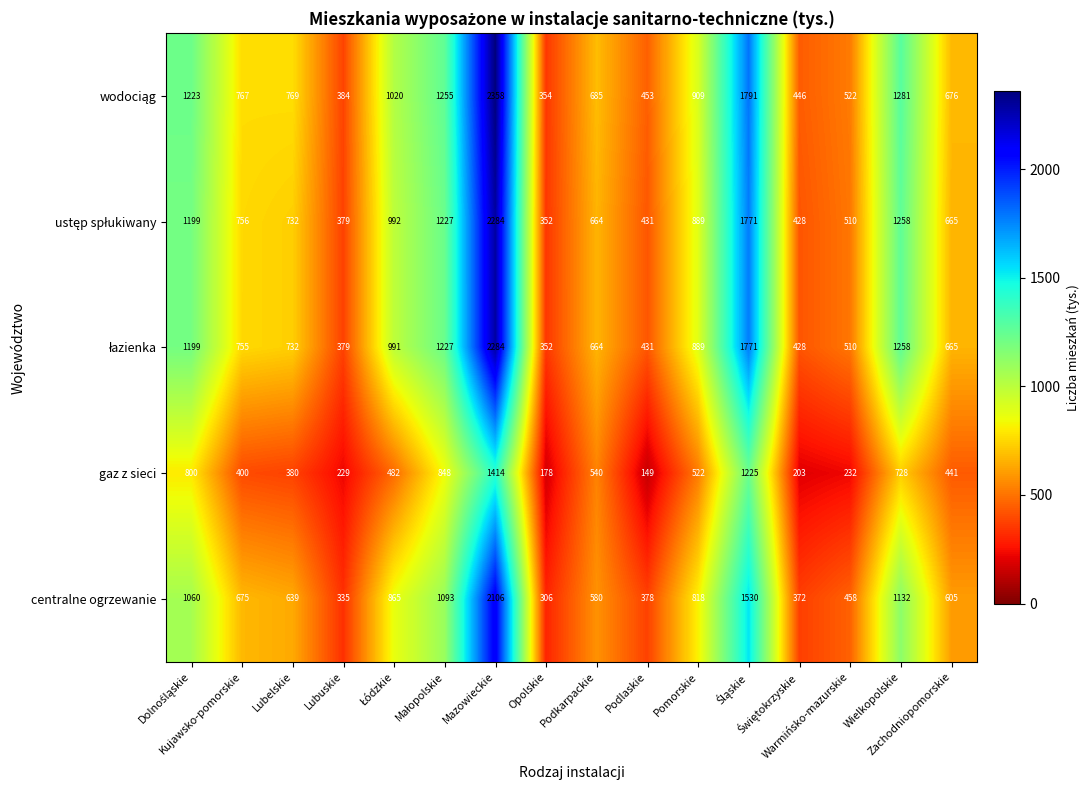

What is the smallest value displayed?

149